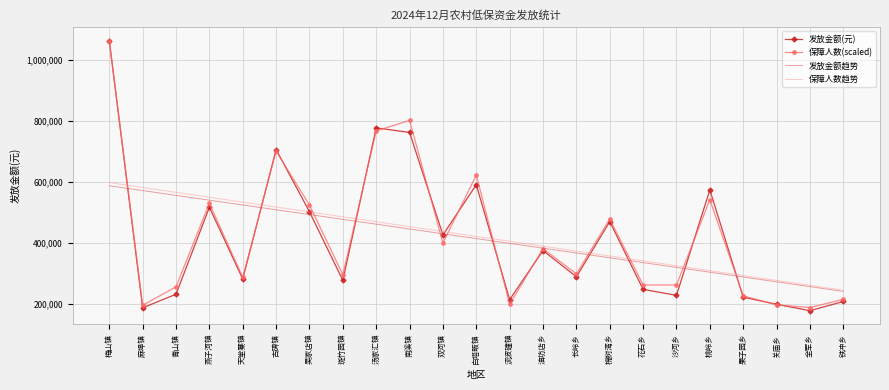

The value of 保障人数趋势 at 吴家店镇 is 173944.1. True or false?

False